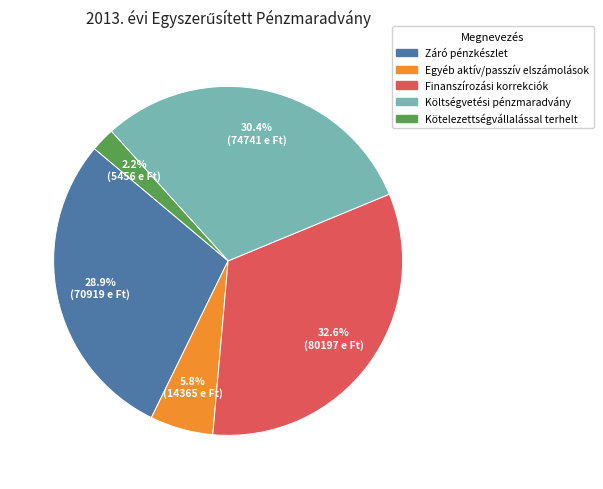

Is there any slice that represents more than half of the pie?

No